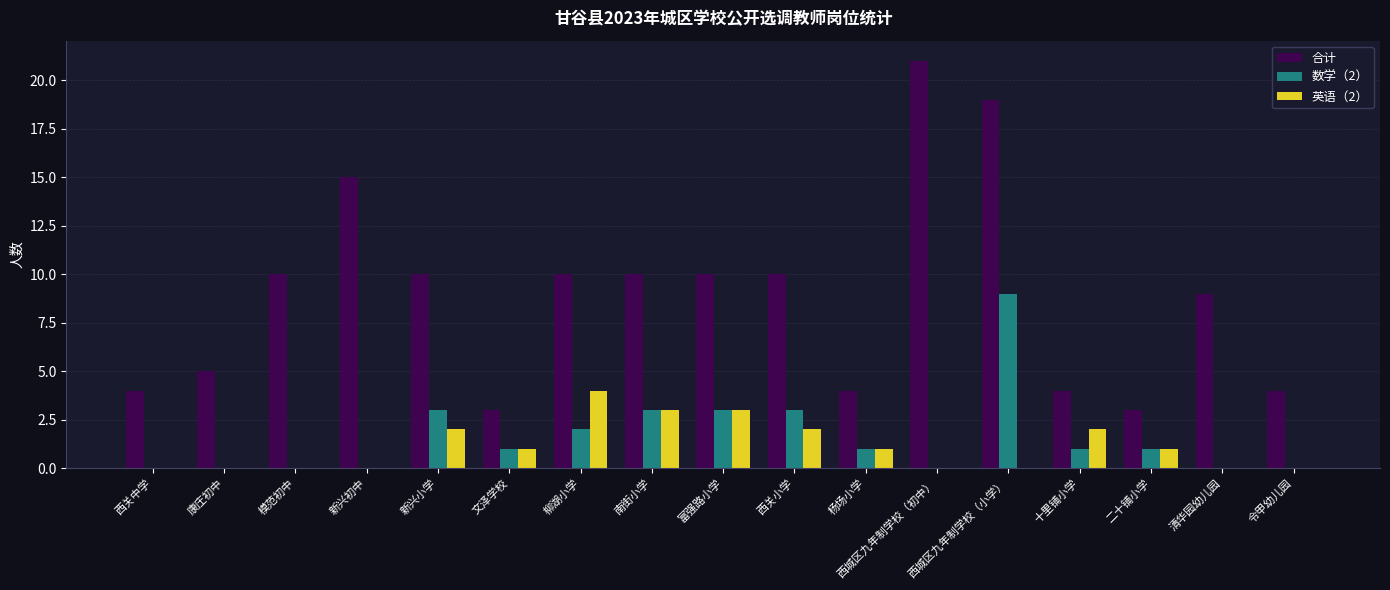

What are all the series names shown in the legend?

合计, 数学（2）, 英语（2）